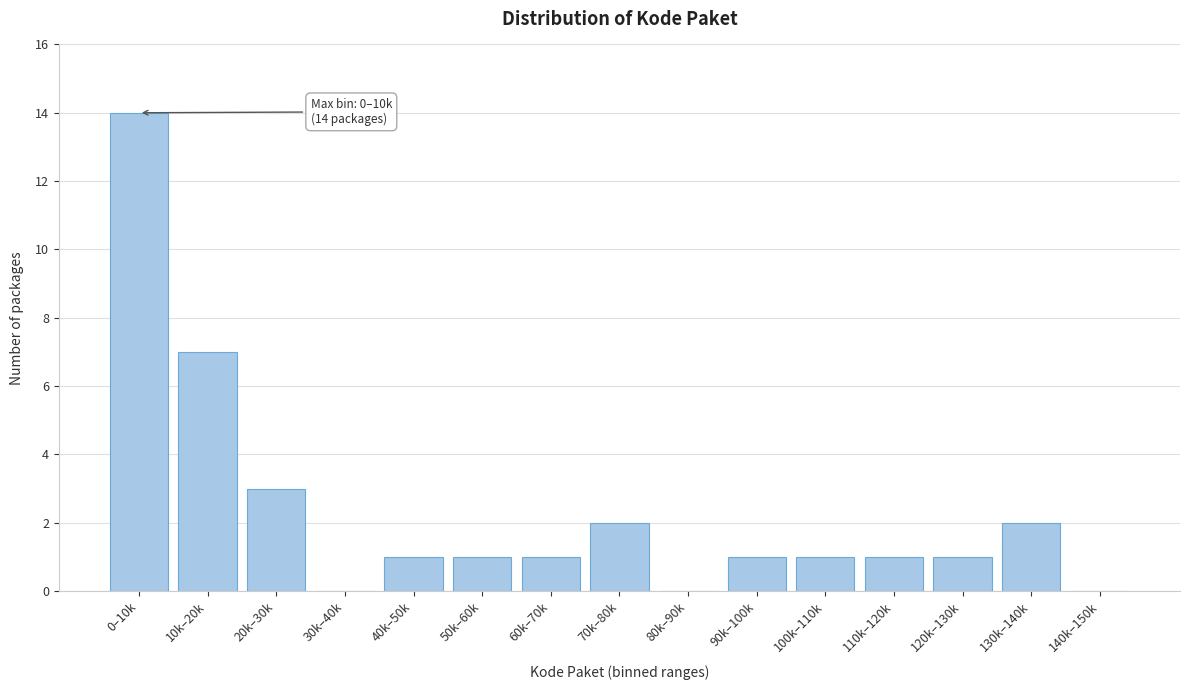

Reading left to right, what are all the values shown in this chart?

0–10k=14	10k–20k=7	20k–30k=3	30k–40k=0	40k–50k=1	50k–60k=1	60k–70k=1	70k–80k=2	80k–90k=0	90k–100k=1	100k–110k=1	110k–120k=1	120k–130k=1	130k–140k=2	140k–150k=0